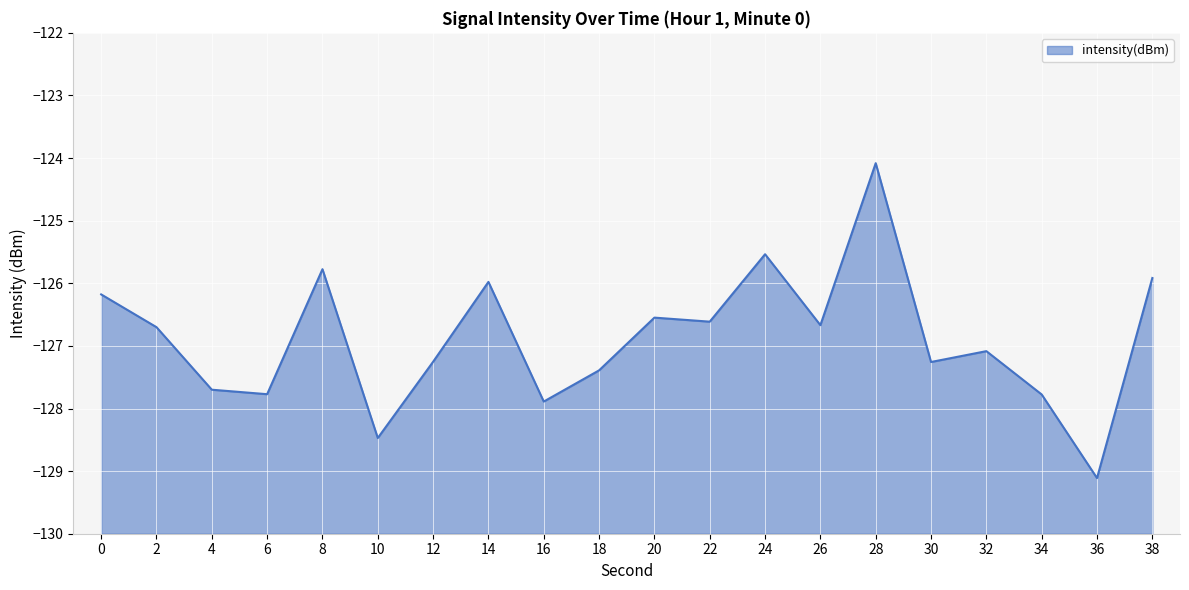

What is the sum of all values?

-2537.7